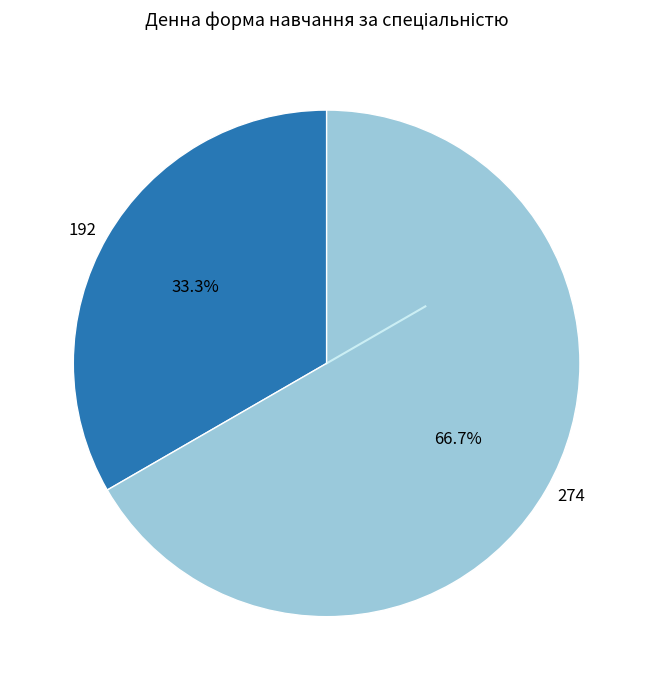

Count the number of slices in the pie.

2